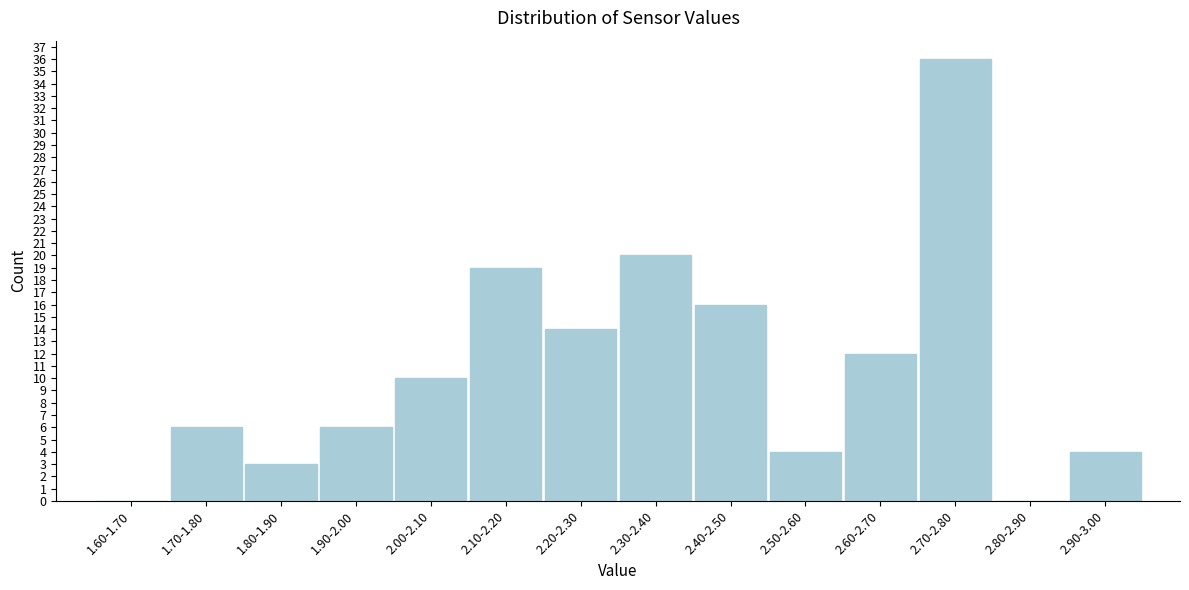

Reading left to right, transcribe all the data shown in this chart.

1.60-1.70=0	1.70-1.80=6	1.80-1.90=3	1.90-2.00=6	2.00-2.10=10	2.10-2.20=19	2.20-2.30=14	2.30-2.40=20	2.40-2.50=16	2.50-2.60=4	2.60-2.70=12	2.70-2.80=36	2.80-2.90=0	2.90-3.00=4